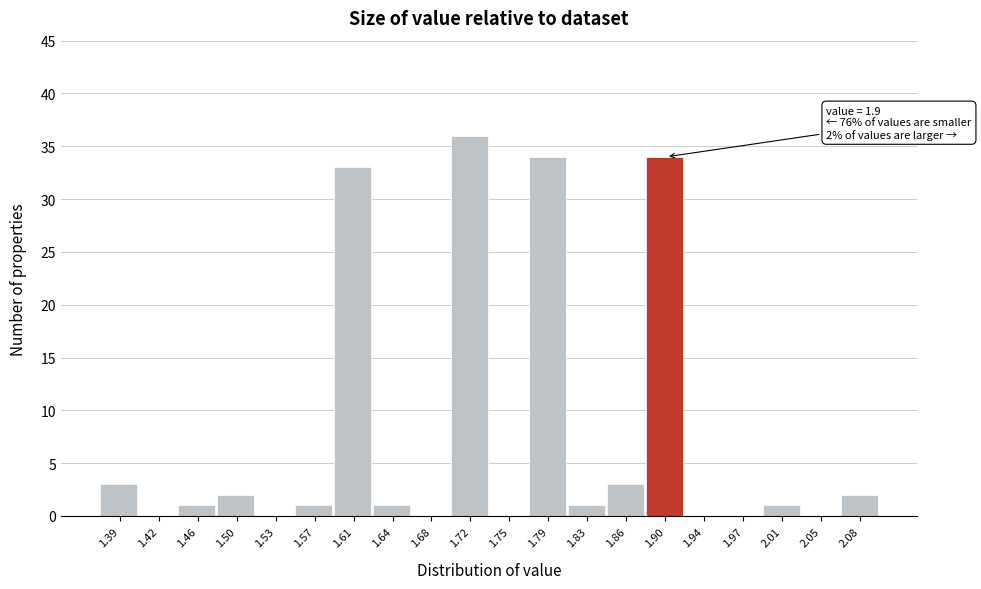

Which range on the x-axis has the tallest bar?

1.700 to 1.735